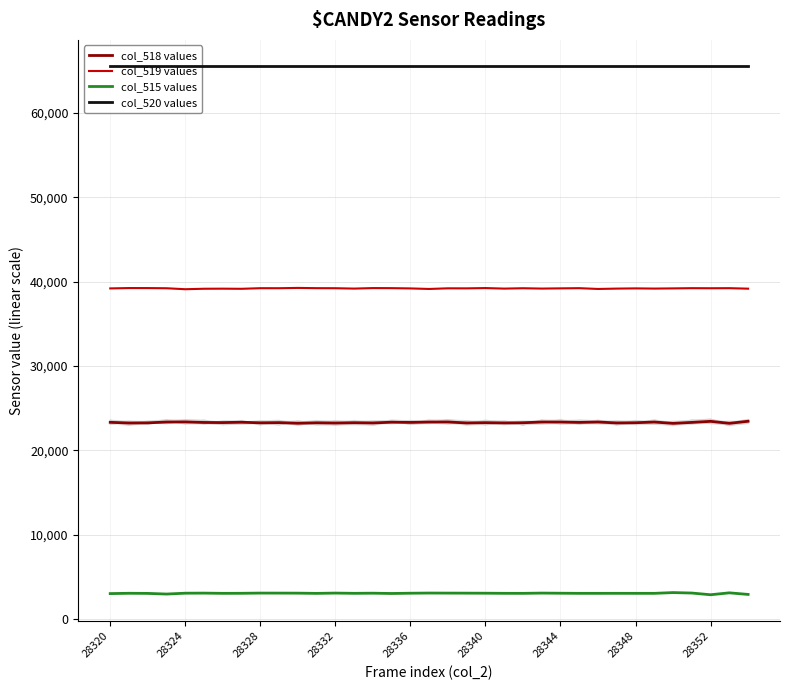

What is the minimum value shown in the chart?

2877